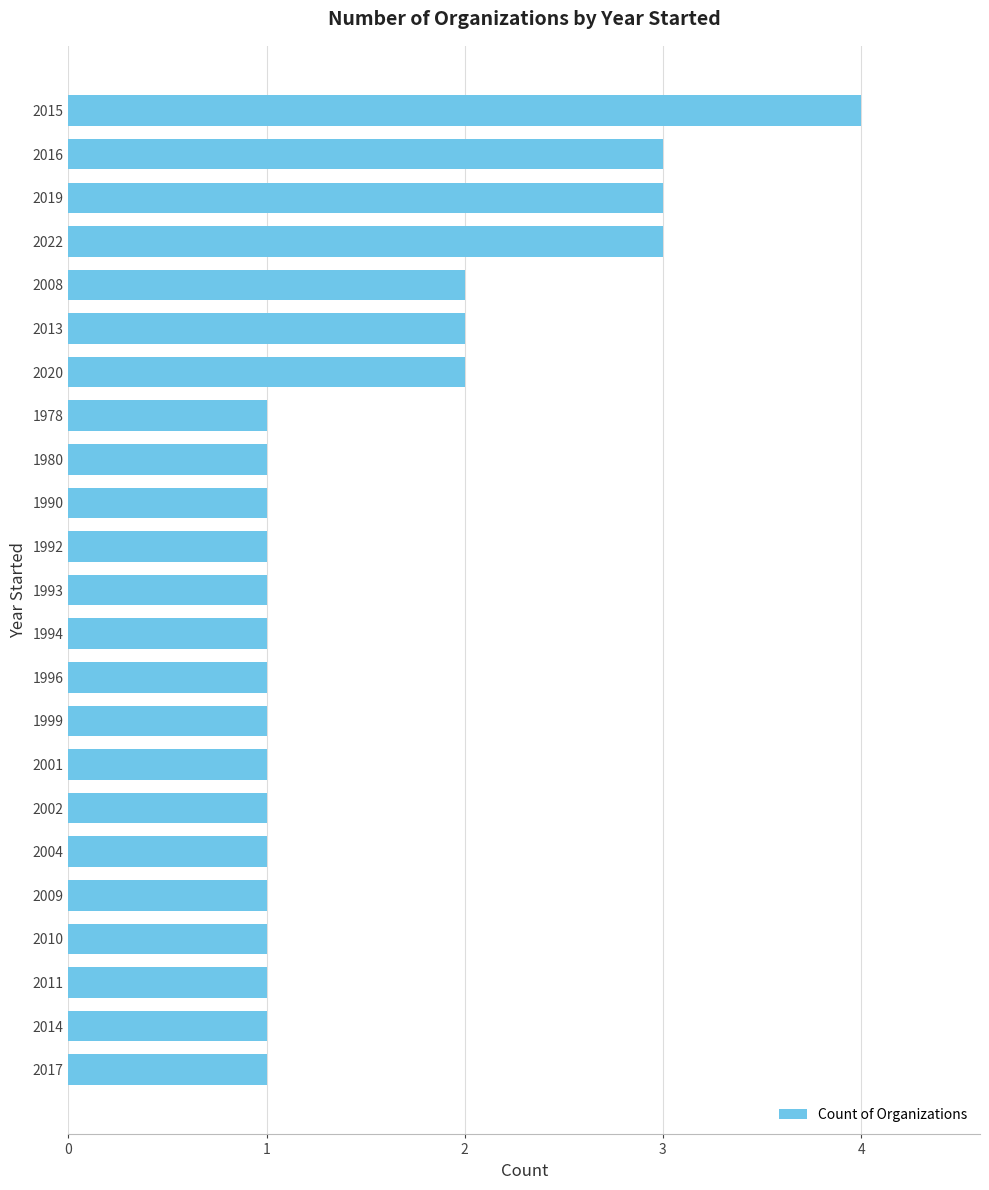

What is the maximum value shown in the chart?

4